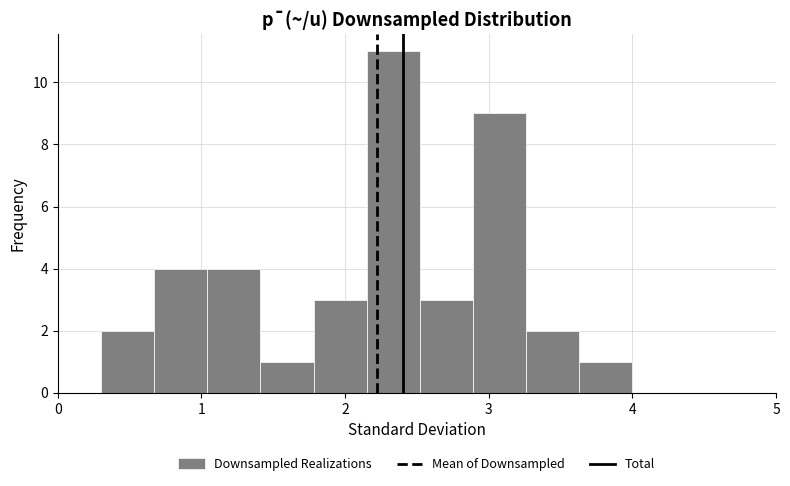

Read against the x-axis, roughly where is the centre of the tallest bar?

2.3